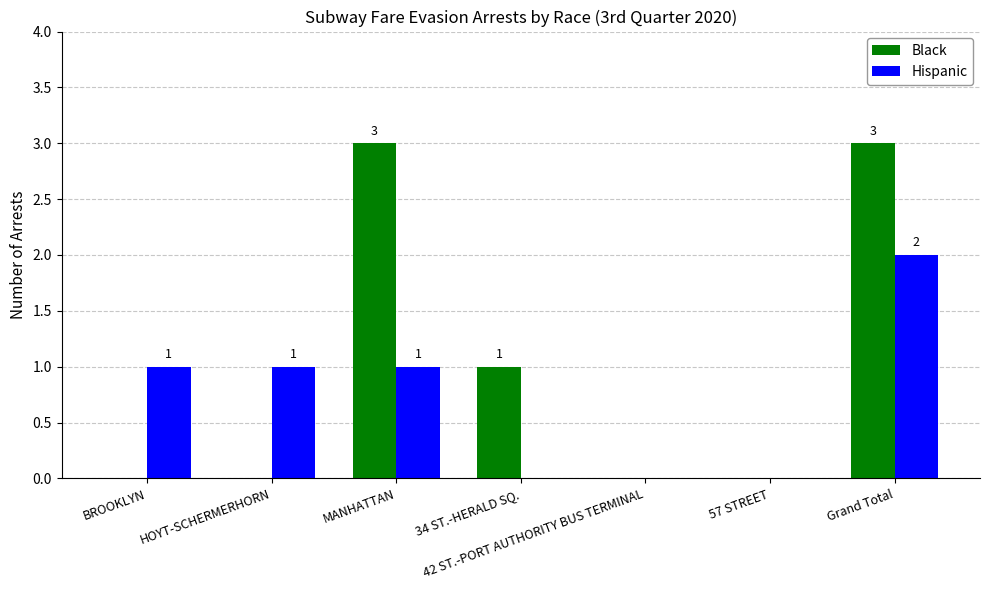

The Hispanic series shows 1 at 42 ST.-PORT AUTHORITY BUS TERMINAL. True or false?

False